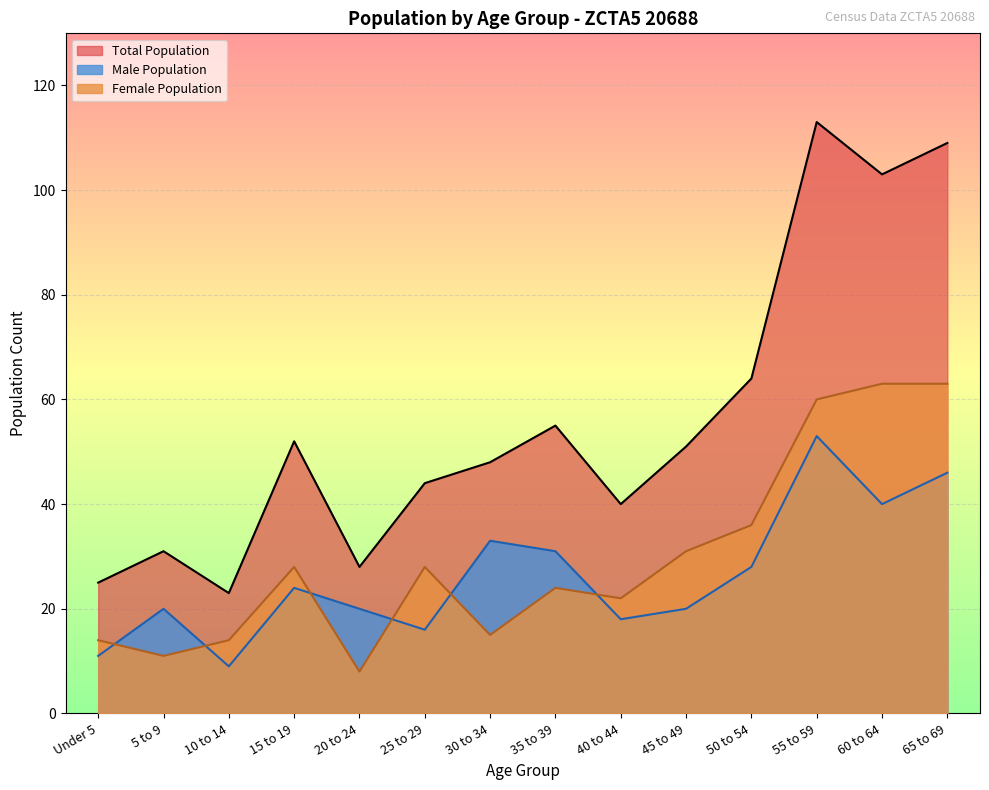

The value of Male Population at 40 to 44 is 18. True or false?

True